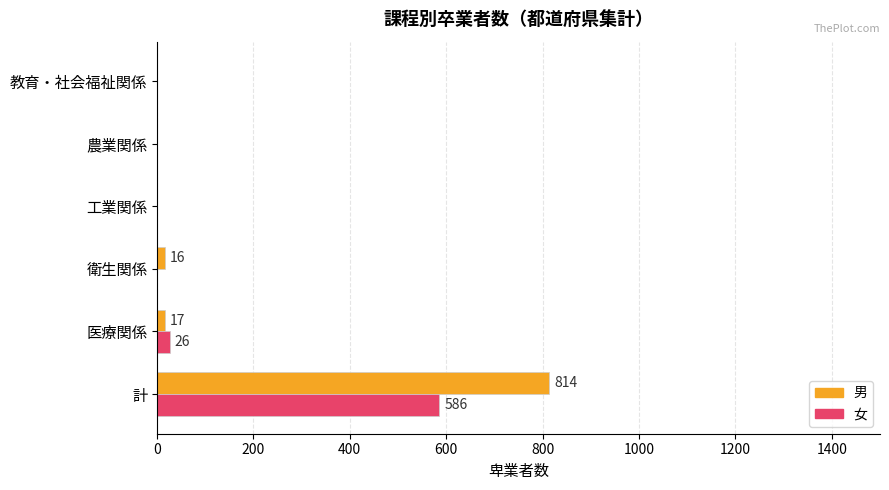

What is the highest value of the 男 series?

814